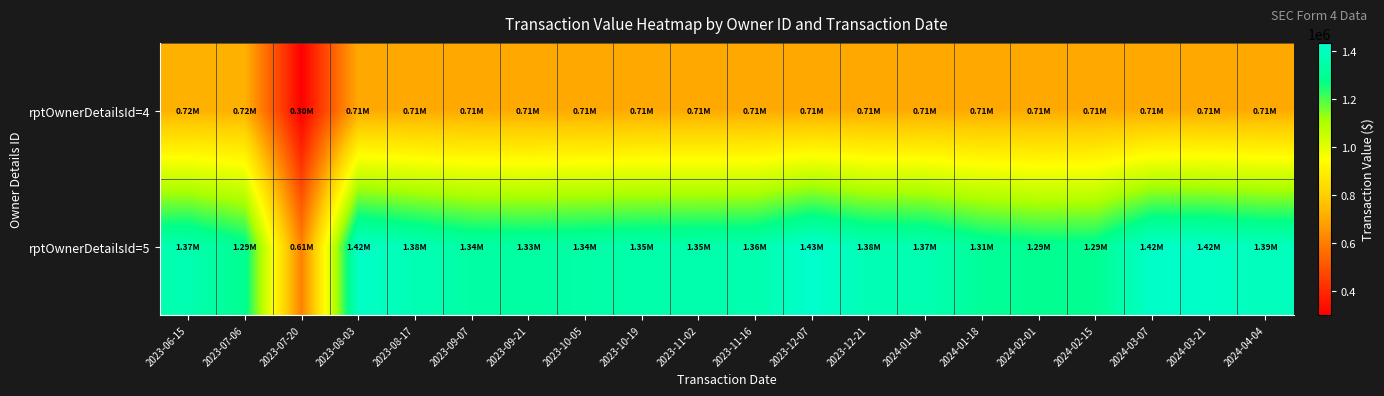

Between 2023-11-16 and 2023-09-07, which is larger?

2023-11-16